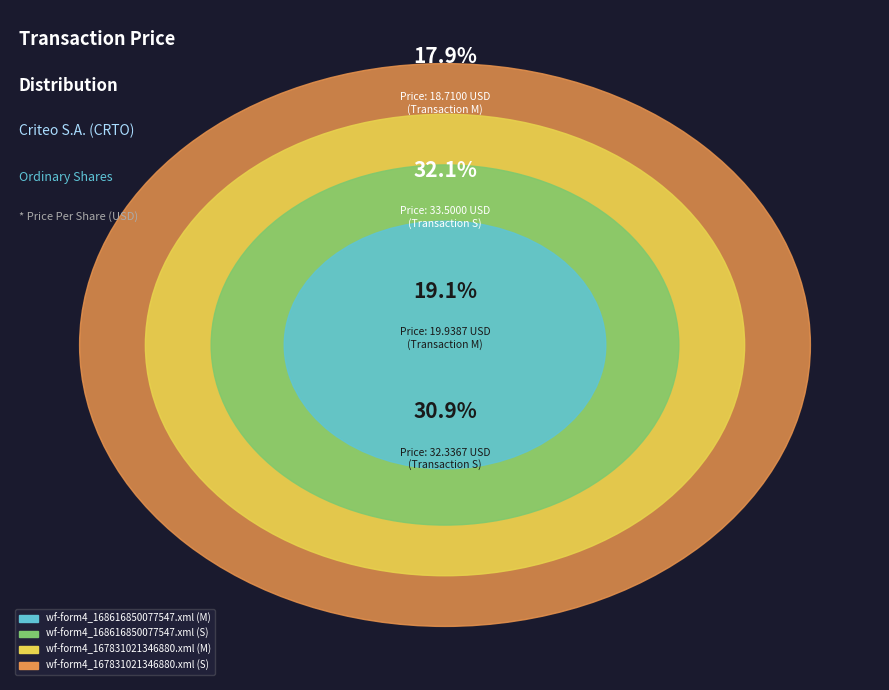

The wf-form4_167831021346880.xml (M) slice represents 30% of the pie. True or false?

False